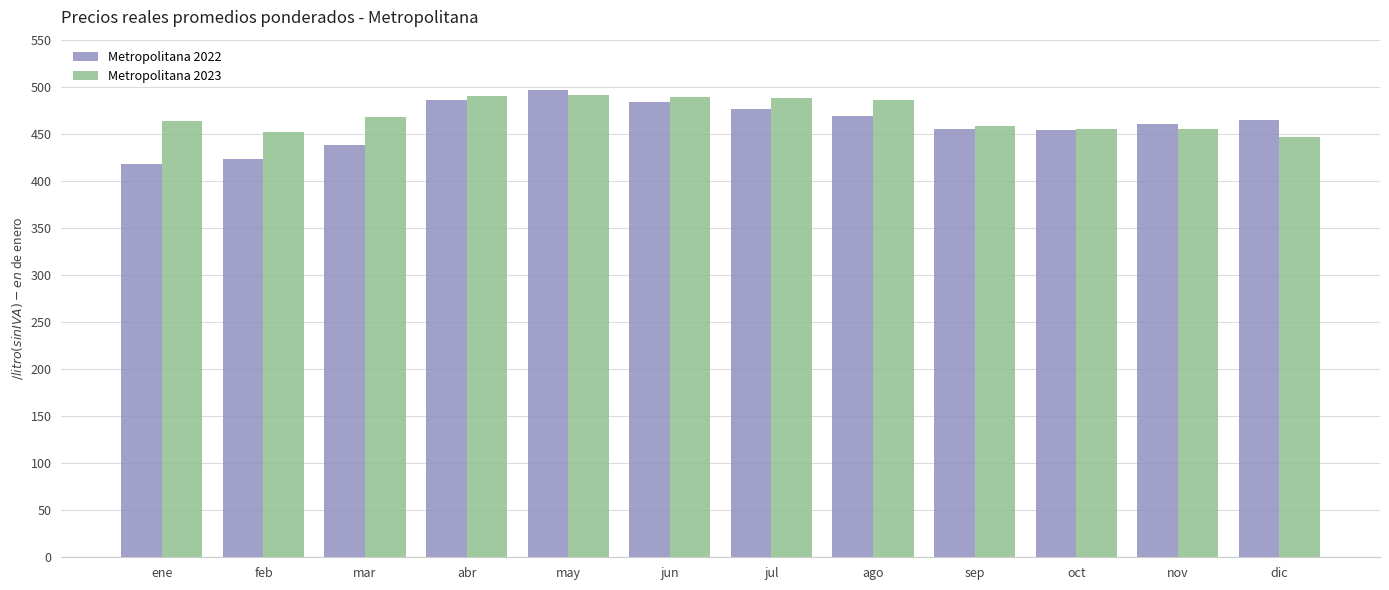

Is the value of Metropolitana 2022 at jul greater than the value of Metropolitana 2023 at oct?

Yes